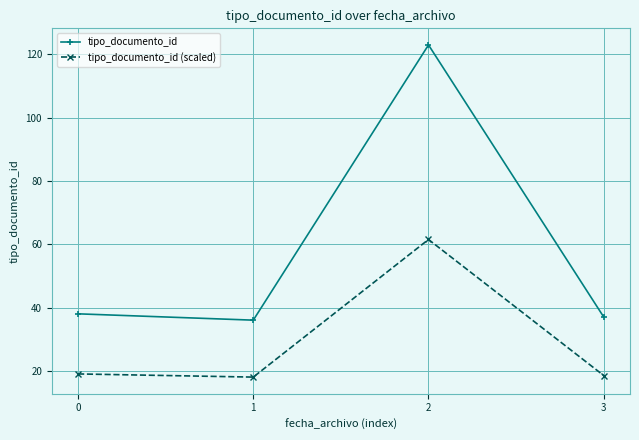

True or false: tipo_documento_id (scaled) has more than 1 interior local peaks.

False